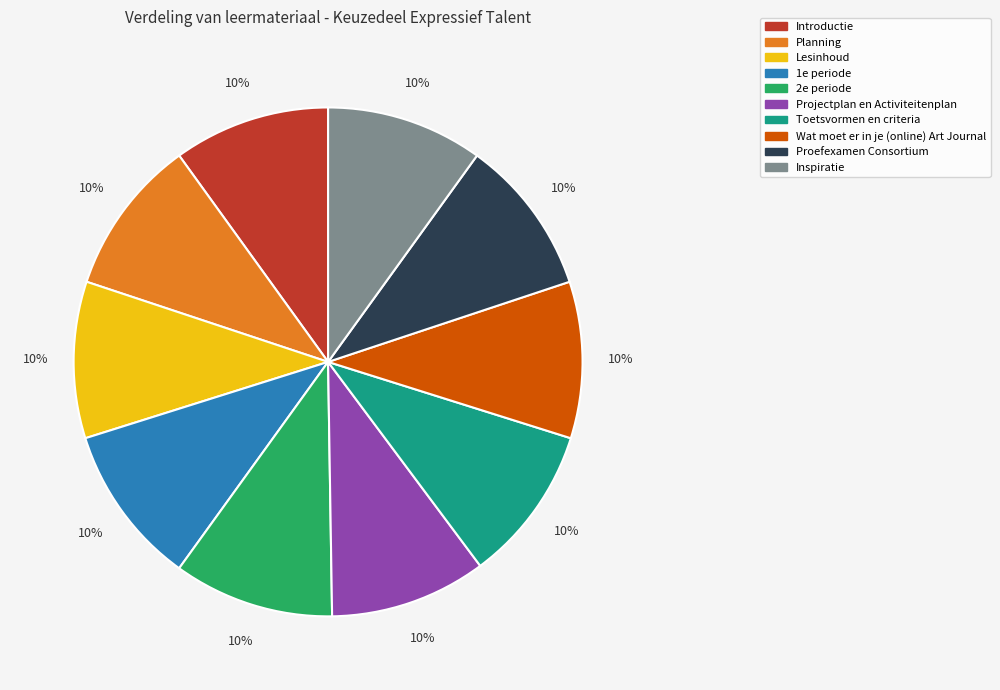

What is the ratio of the value at Introductie to the value at 1e periode?

1.0